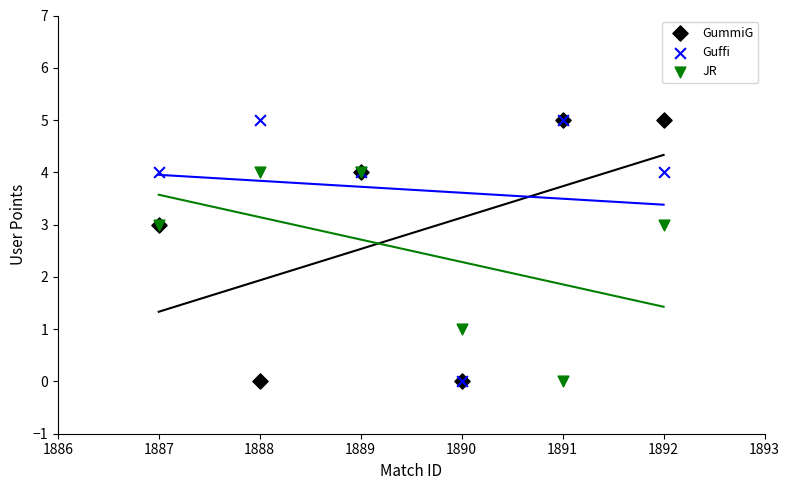

What are all the series names shown in the legend?

GummiG, Guffi, JR